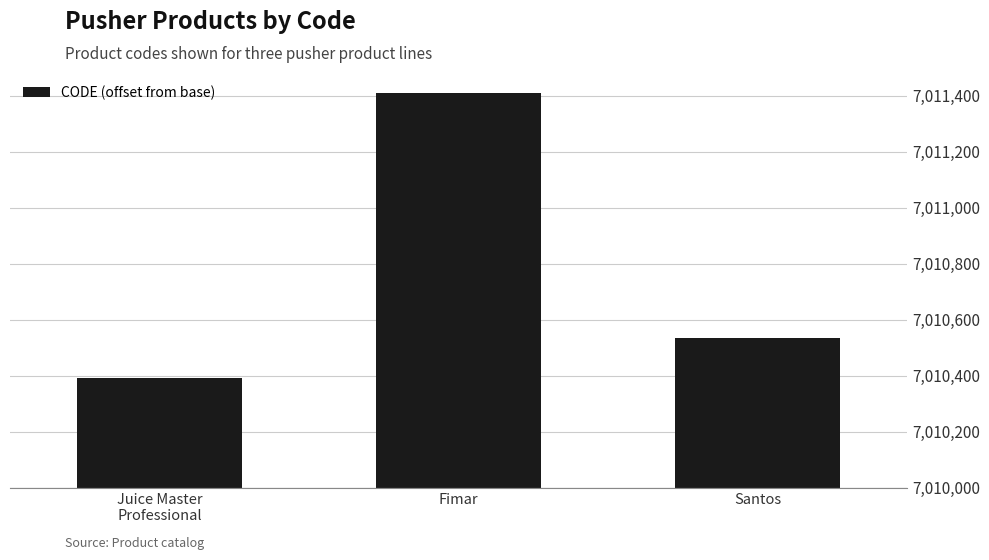

The value at Santos is 136. True or false?

False